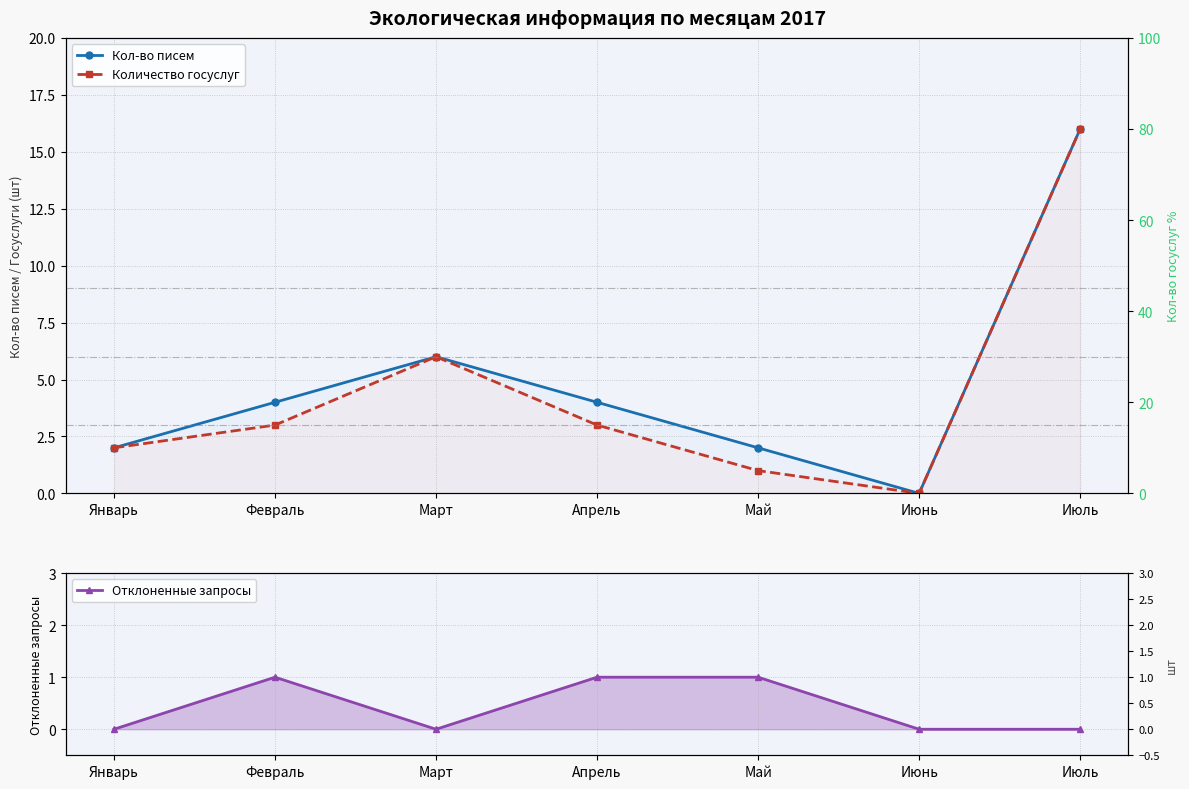

True or false: Кол-во писем and Количество госуслуг intersect in this chart.

False